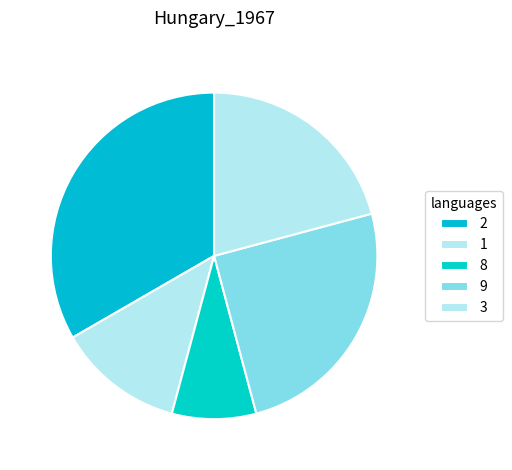

What is the largest slice in the pie chart?

2